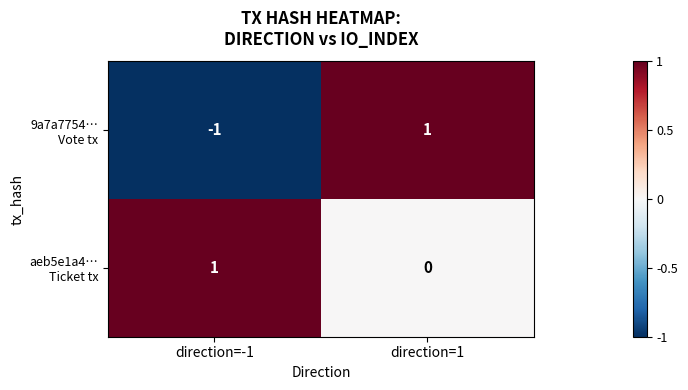

Which label corresponds to the smallest value in the chart?

direction=-1